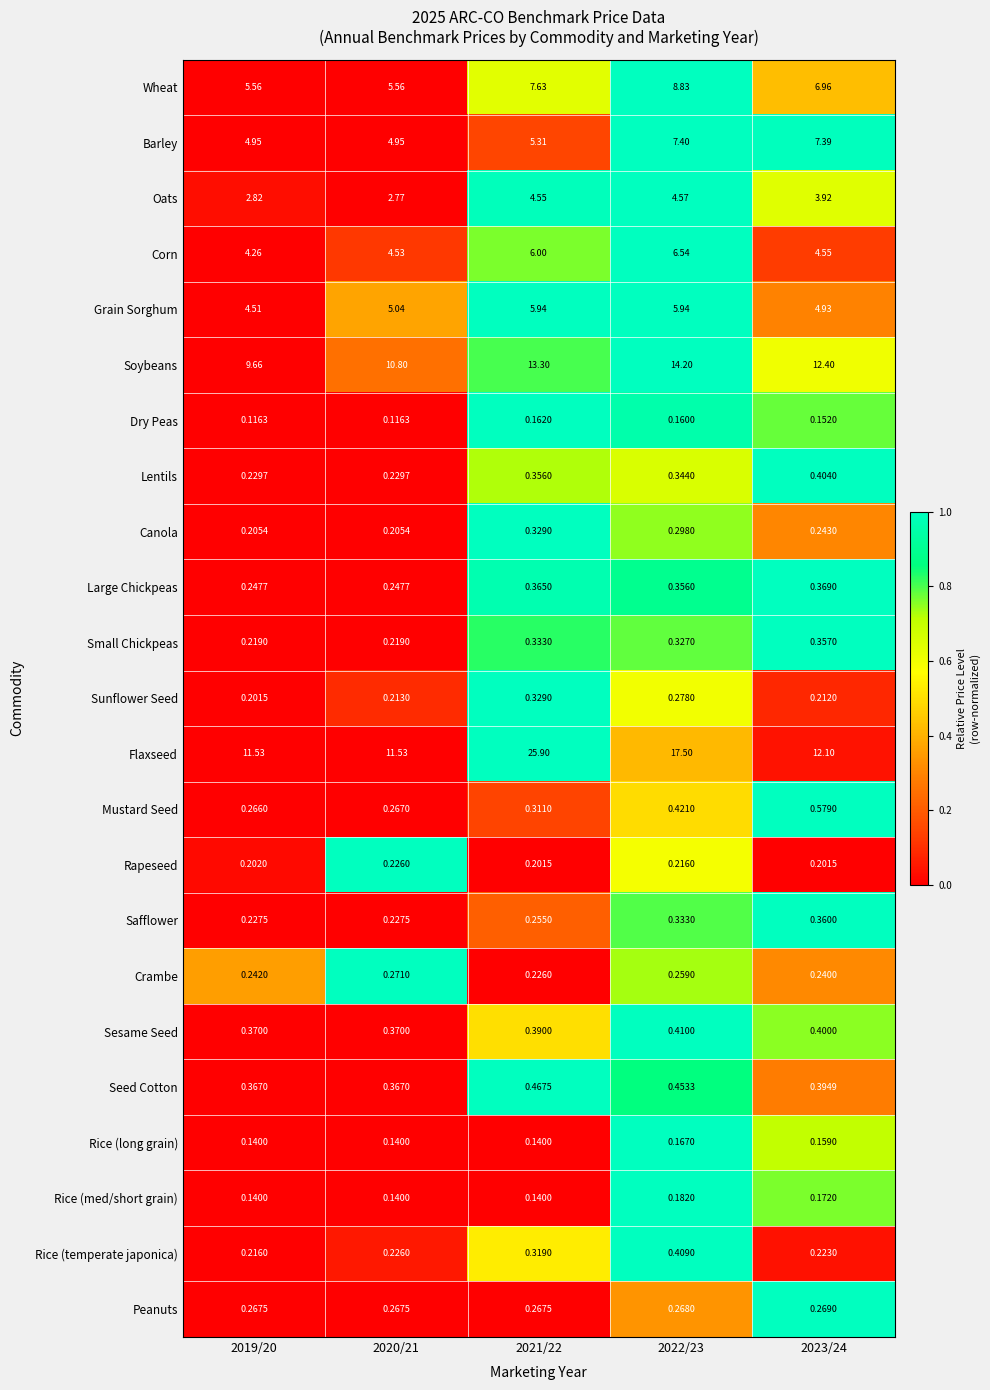

At which category is the sum across all series the highest?

2021/22